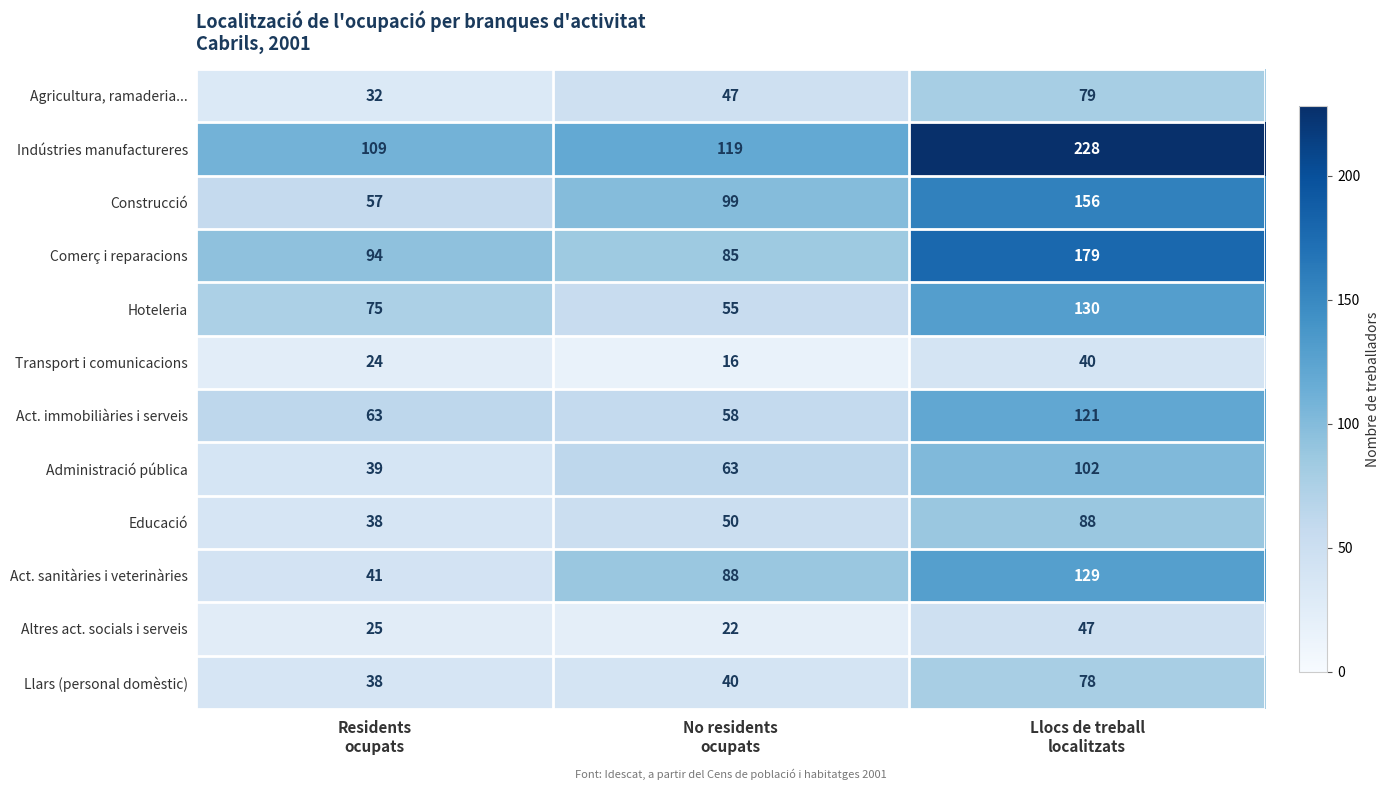

What is the sum of all Agricultura, ramaderia... values?

158